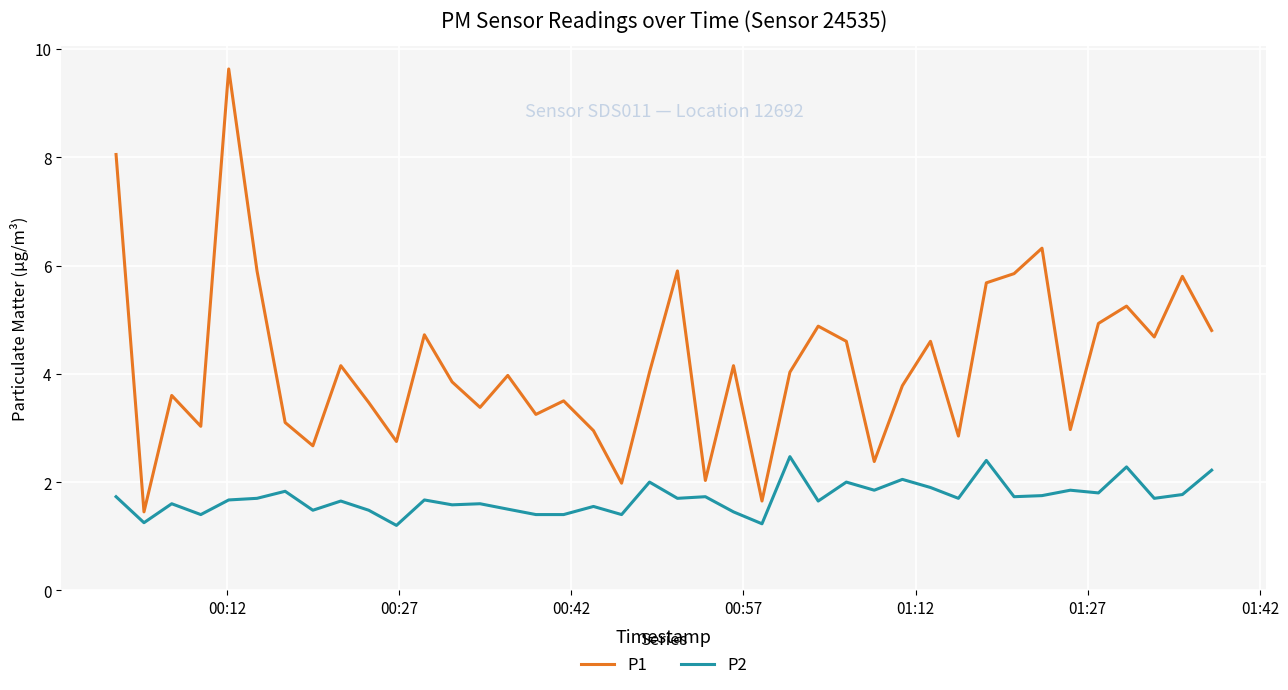

What is the greatest value displayed?

9.6